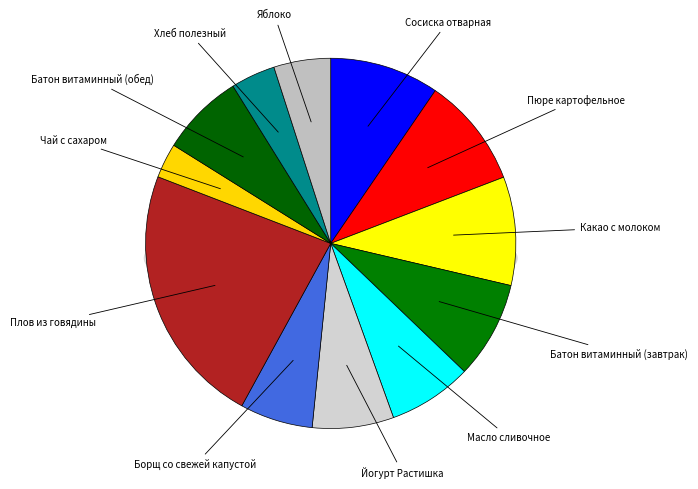

Is it true that Масло сливочное is 7% of the pie?

True